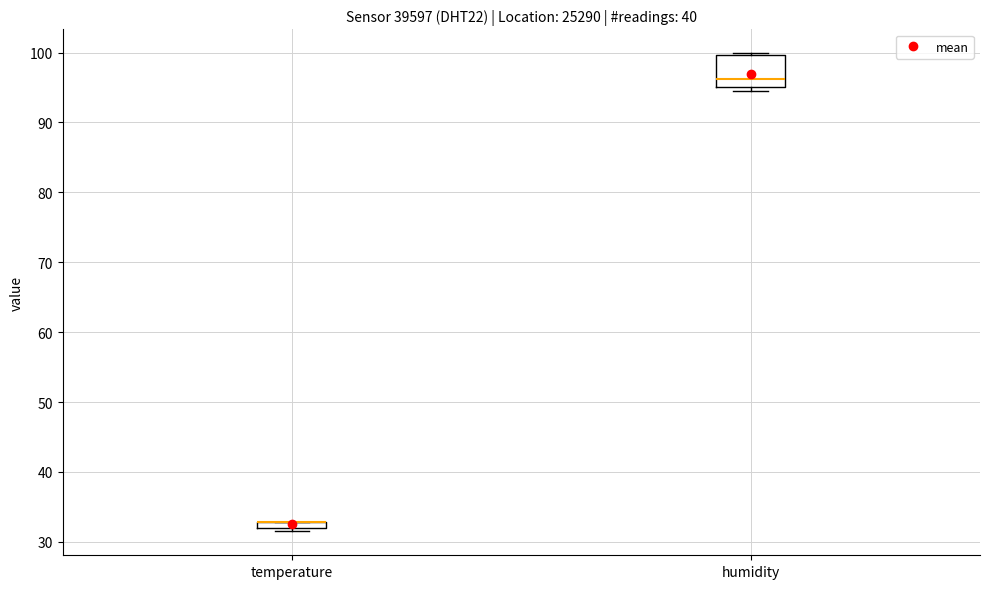

Where is the lower edge of the box for temperature on the y-axis? The values are not printed on the chart, so give them approximately, as read against the axis.

32